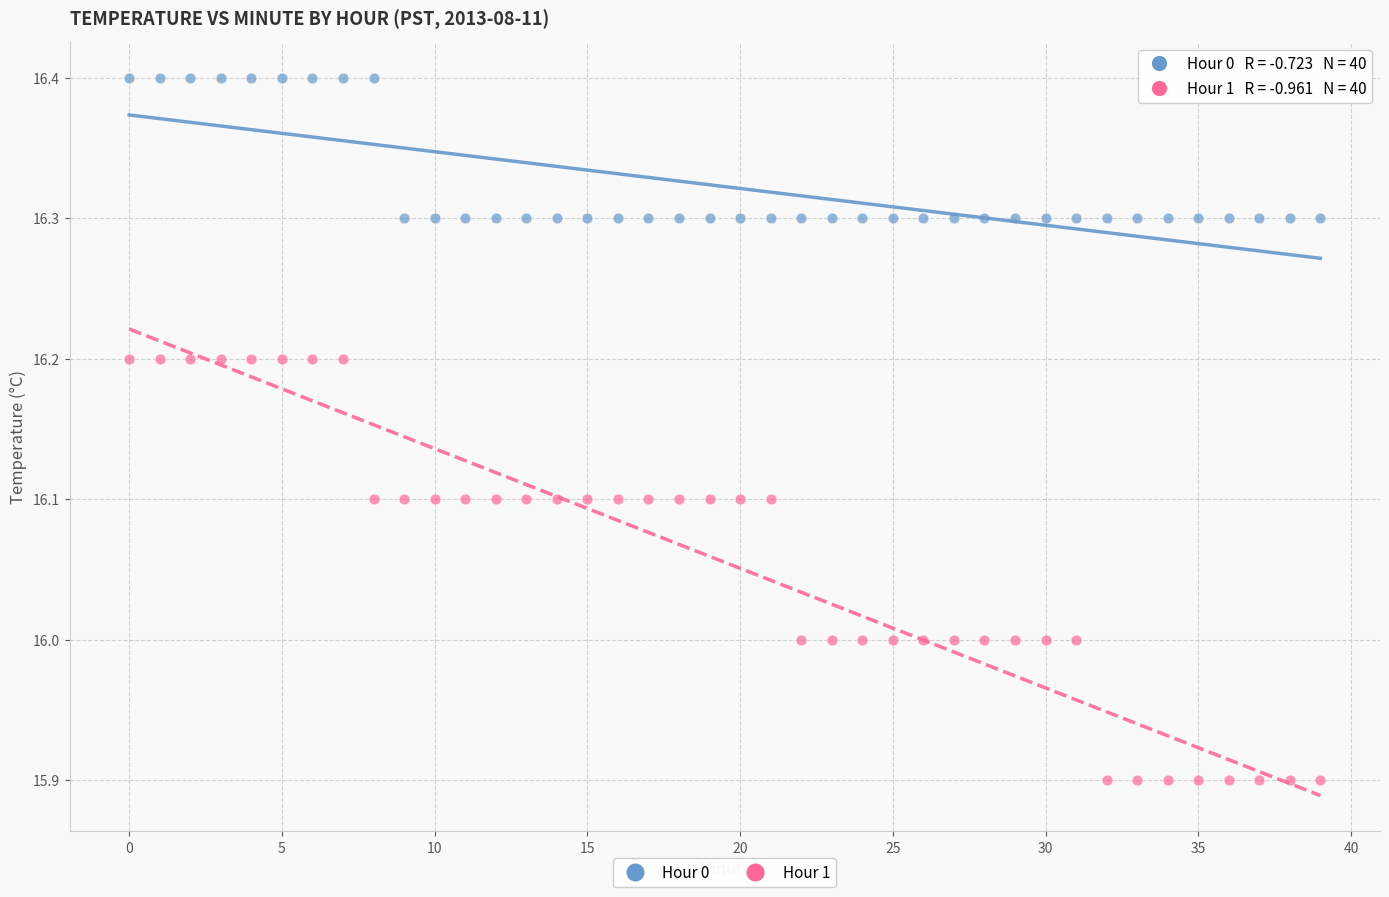

Which series reaches the minimum Y coordinate?

Hour 1